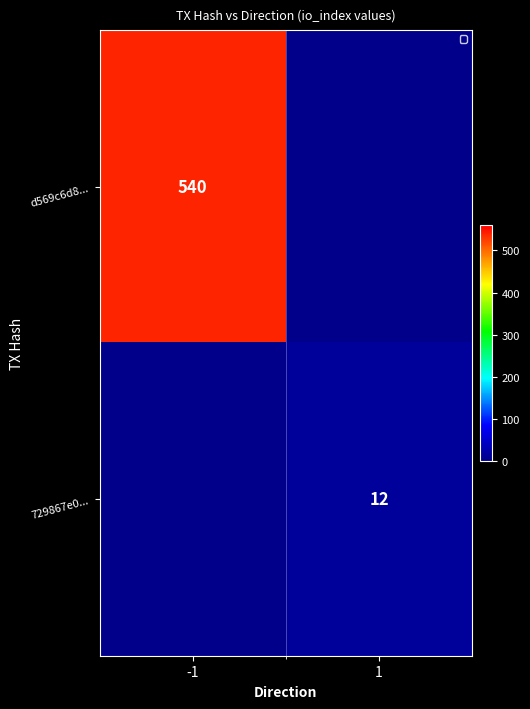

True or false: d569c6d8... has a value of 540 at -1.

True